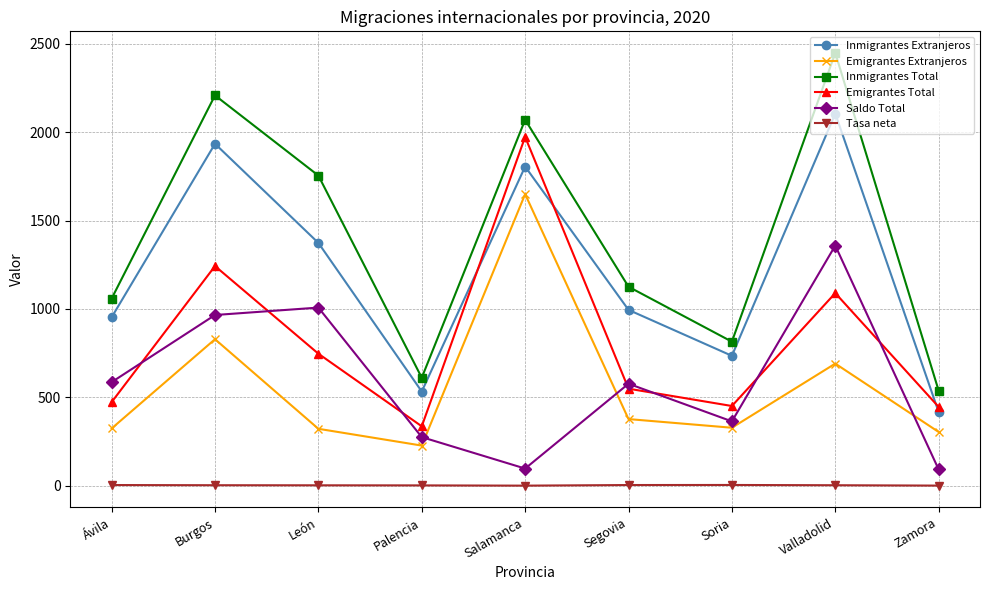

How many values in the Saldo Total series are below 577?

4